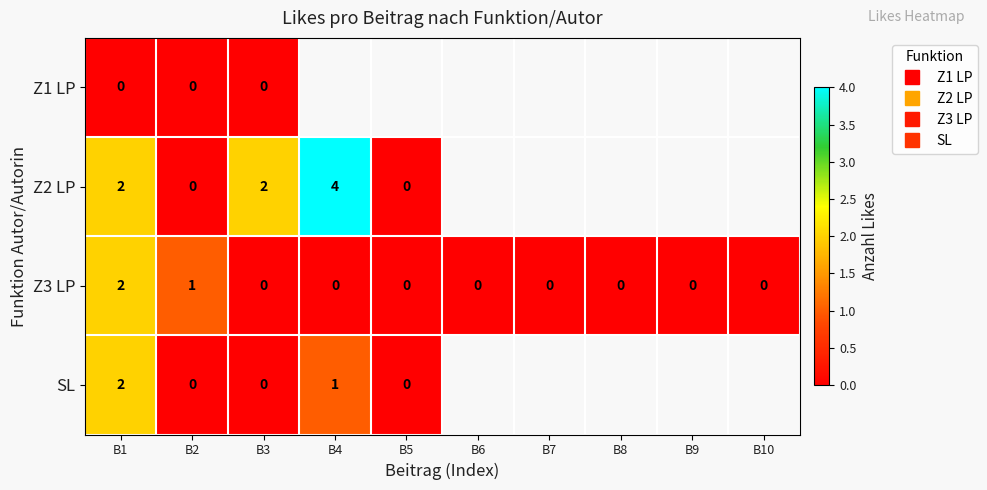

The Z2 LP series shows 2.3 at B4. True or false?

False